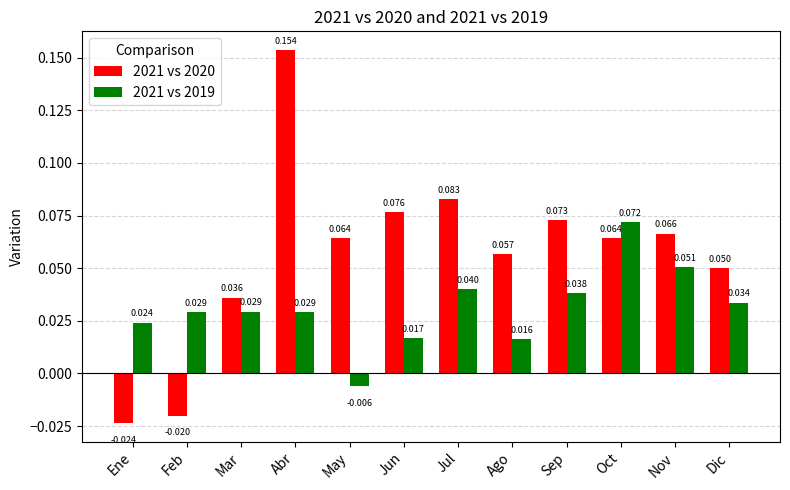

Which series has the largest total across all categories?

2021 vs 2020